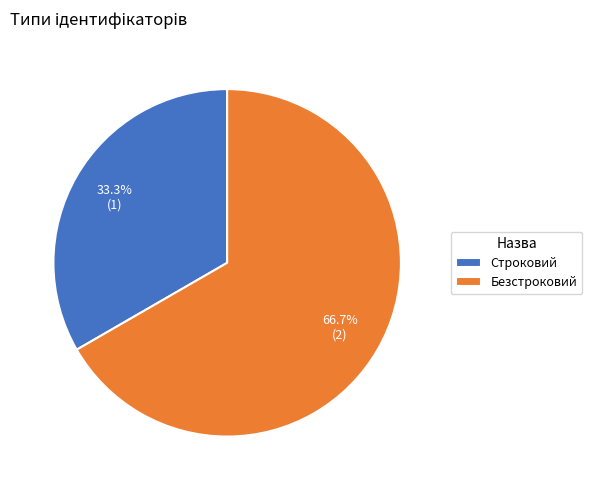

Does Строковий represent more than half of the total?

No